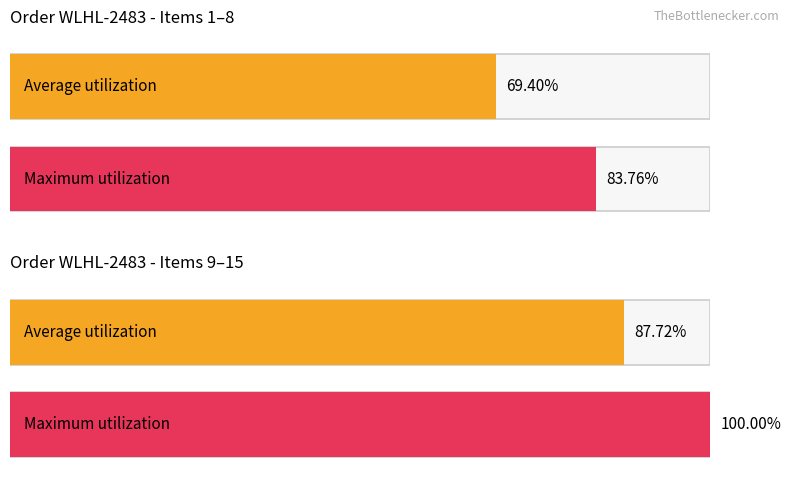

Are the bars grouped side by side (vs. stacked)?

Yes